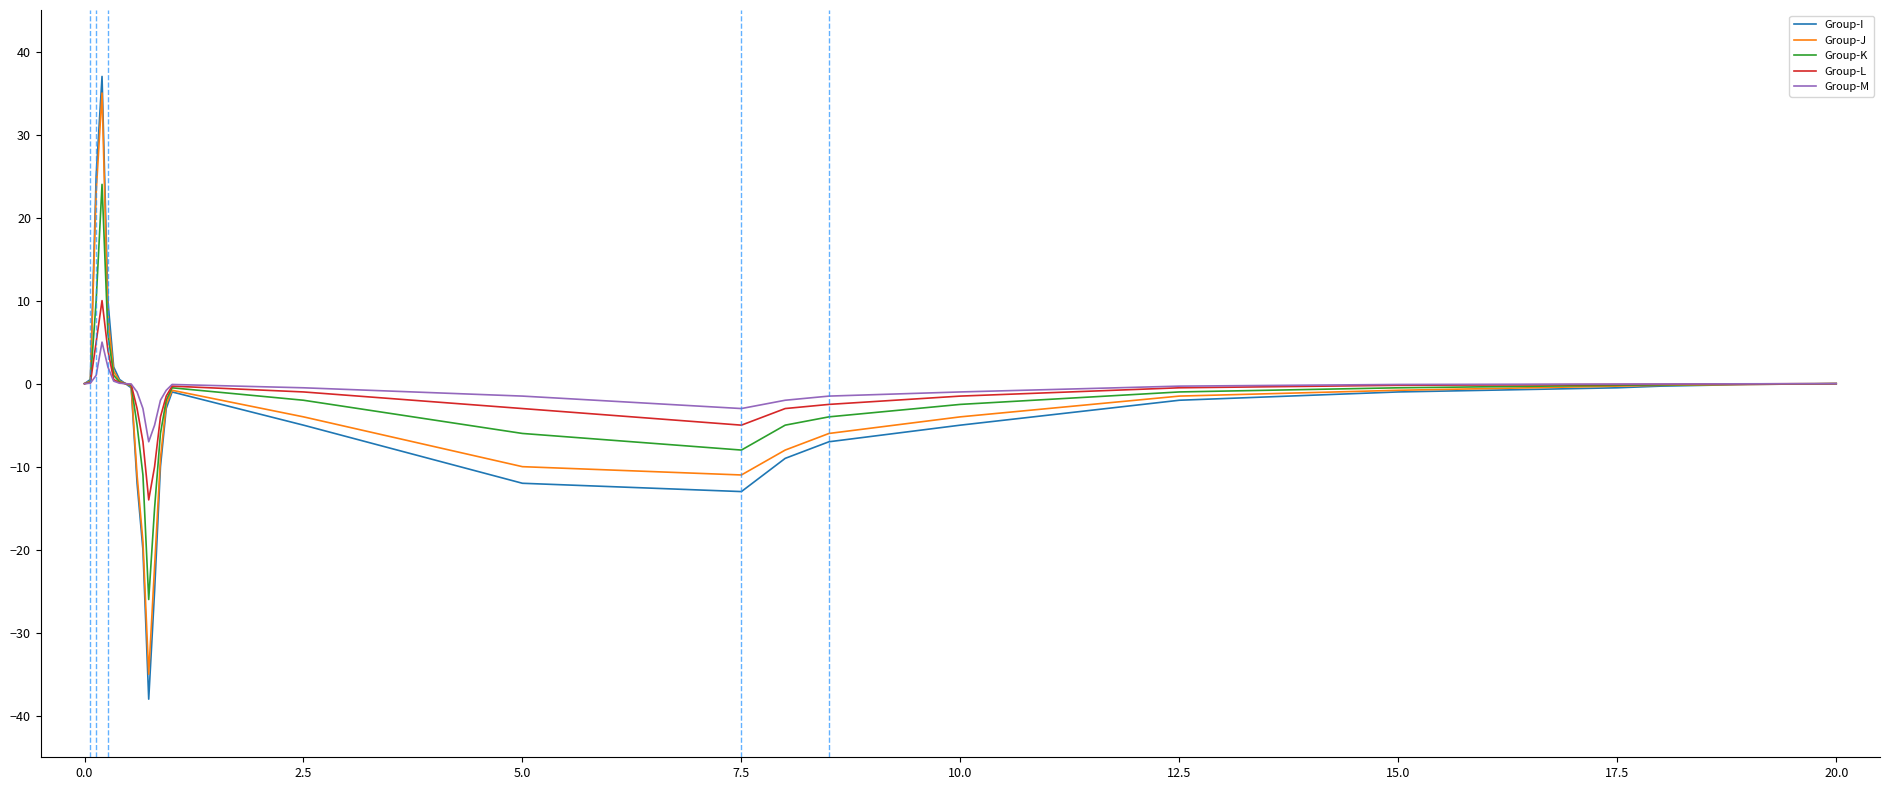

What is the difference between the maximum and minimum values in the Group-J series?

70.0